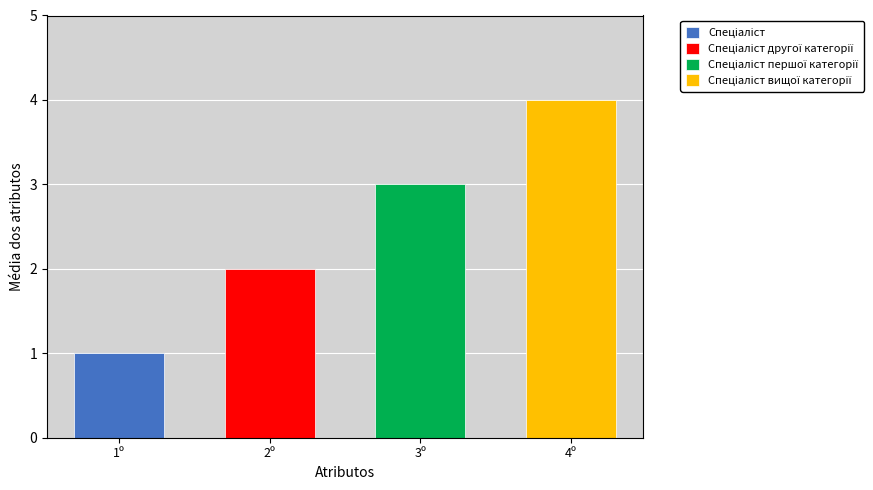

What is the value of the 3rd bar from the left?

3